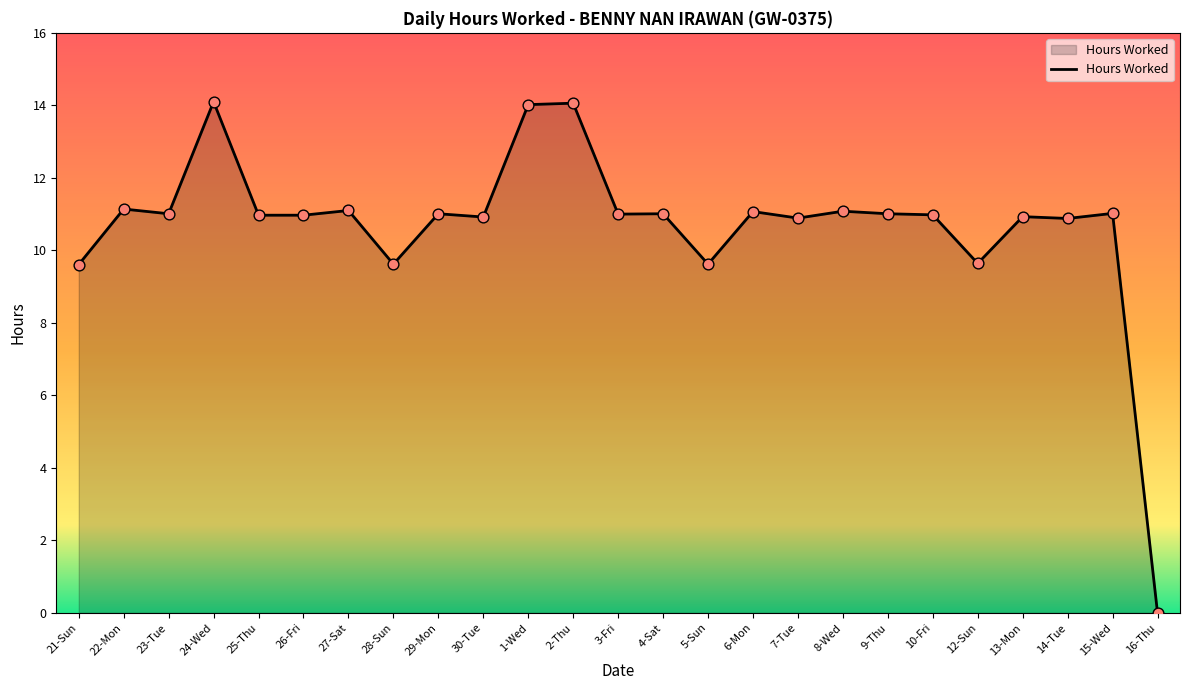

Between 14-Tue and 8-Wed, which is larger?

8-Wed